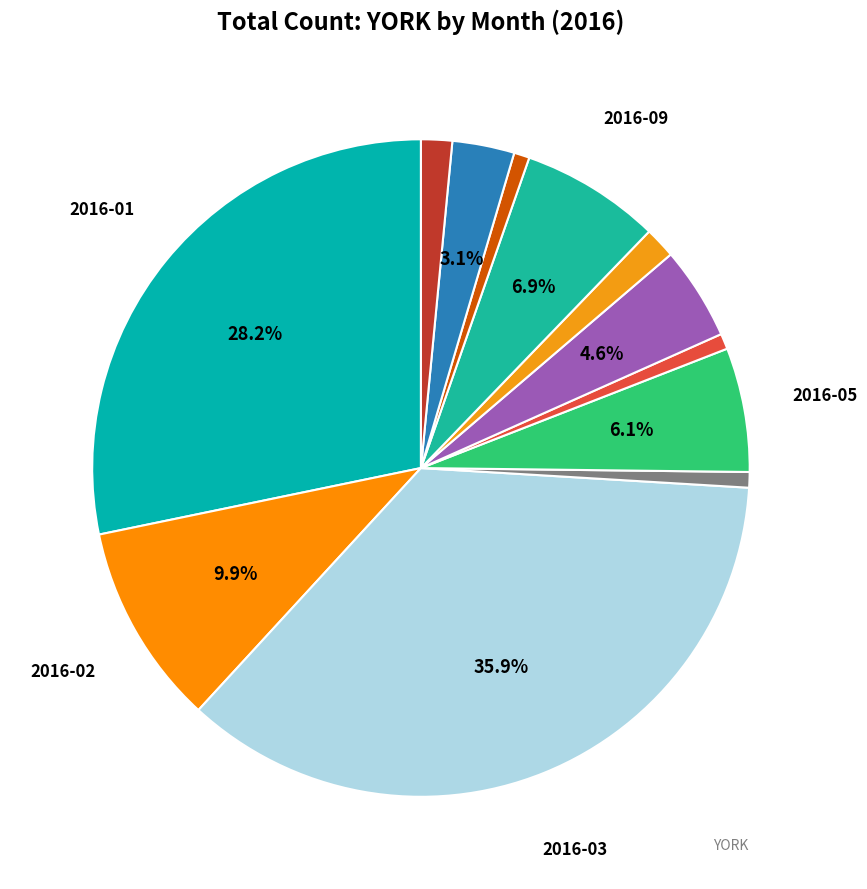

Is there any slice that represents more than half of the pie?

No